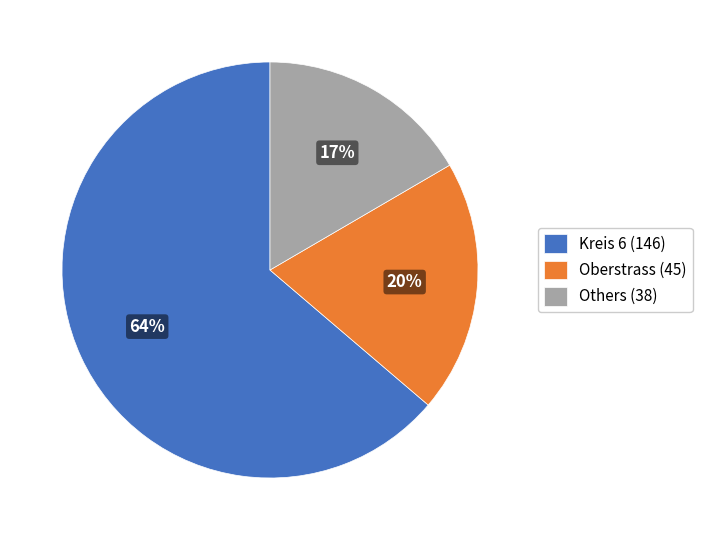

True or false: Kreis 6 (146) accounts for 64% of the total.

True